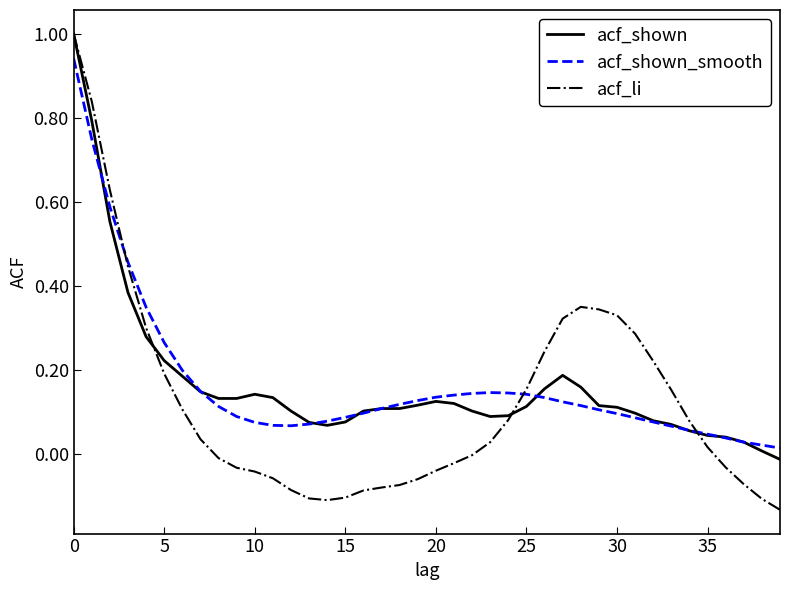

Which series has the largest range (max minus min)?

acf_li